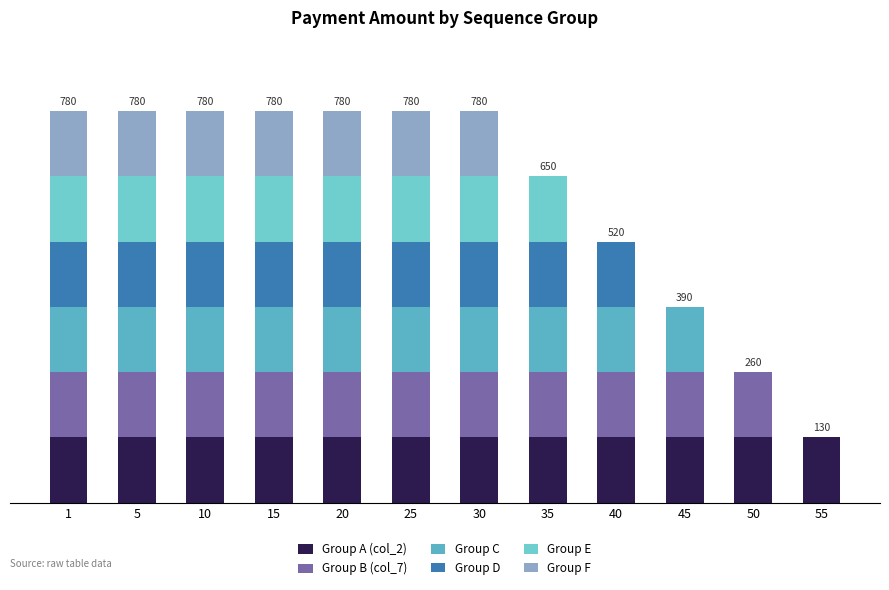

Are the bars grouped side by side (vs. stacked)?

No